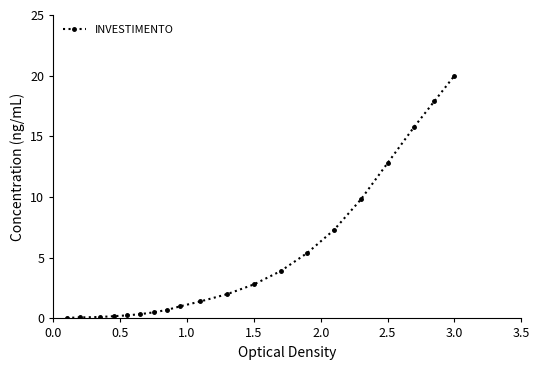

Is this an area chart (filled region under the line)?

No